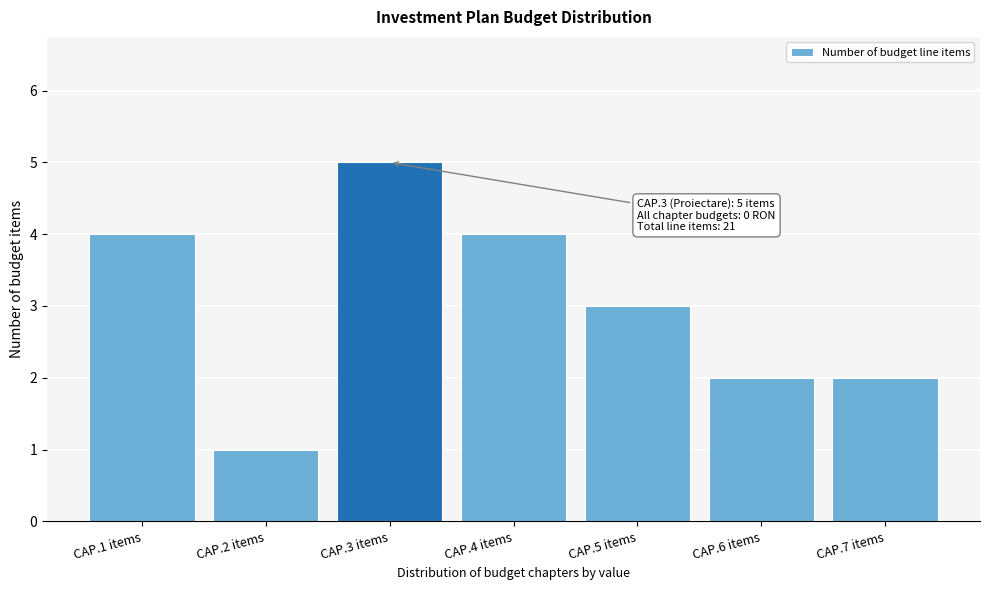

Reading left to right, what are all the values shown in this chart?

4	1	5	4	3	2	2